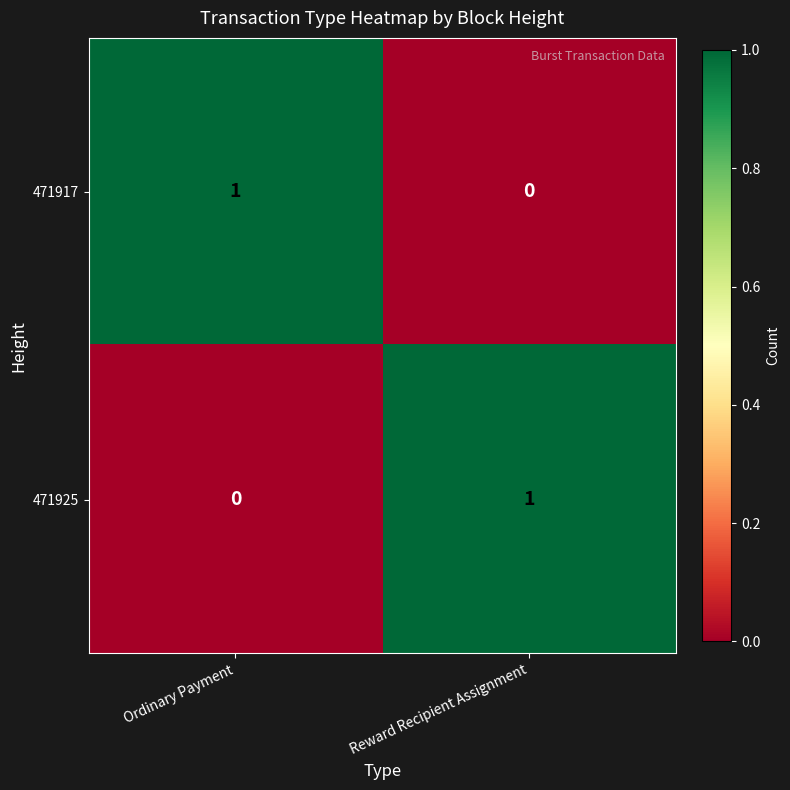

Reading right to left, what are all the values shown in this chart?

471917: 0	1
471925: 1	0